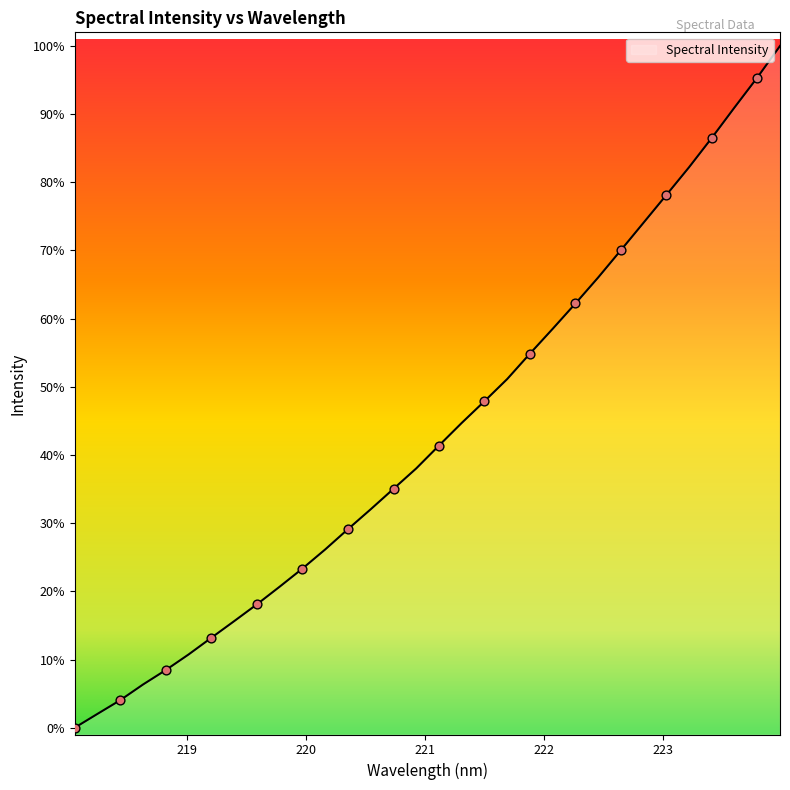

Which has a higher value, 219.589 or 219.9712?

219.9712